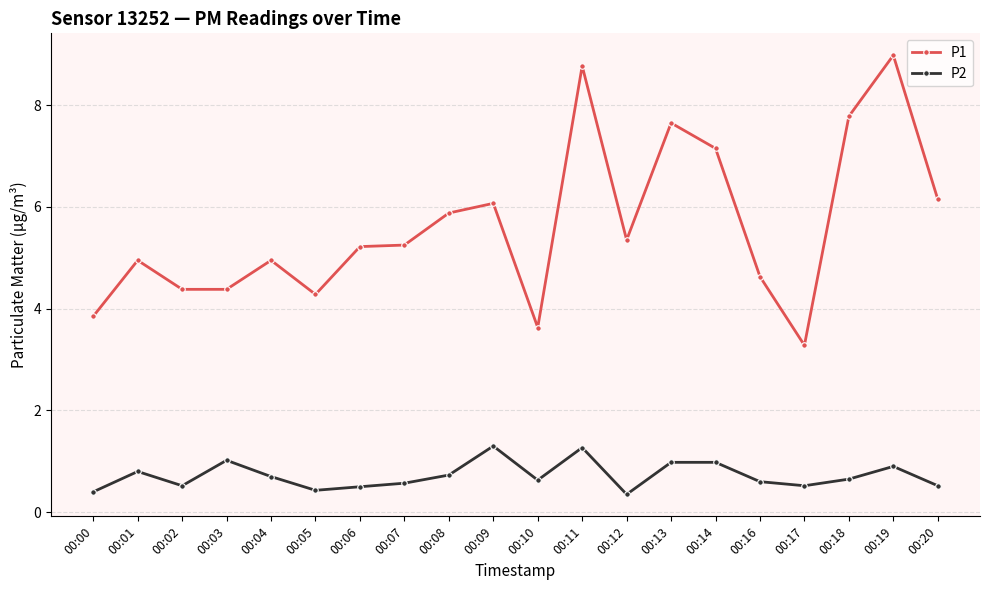

Which series has the largest range (max minus min)?

P1